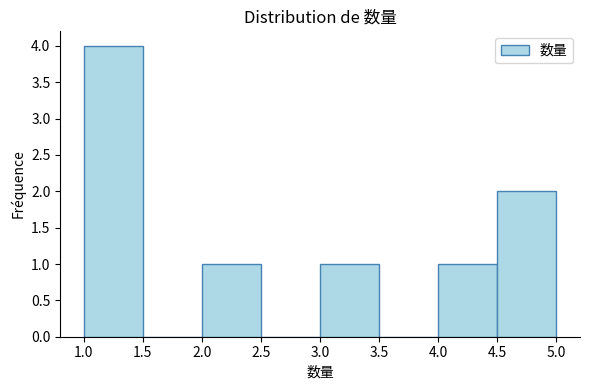

How tall is the bar that spans 3.0 to 3.5 on the x-axis? The values are not printed on the chart, so give them approximately, as read against the axis.

1